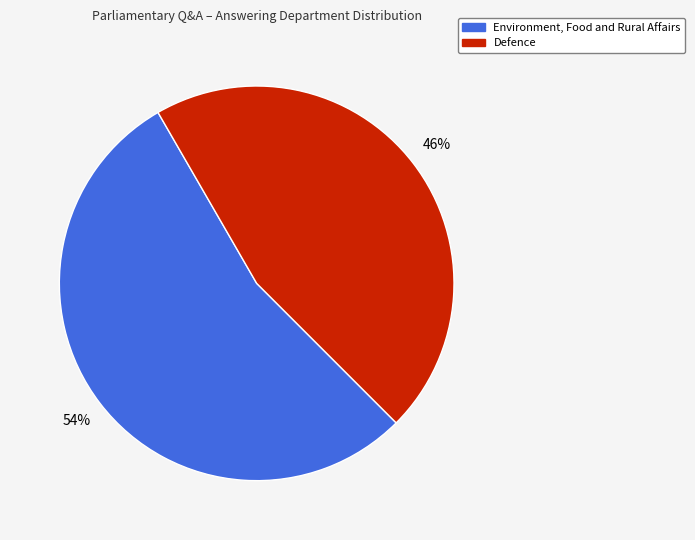

Does any single category account for the majority?

Yes